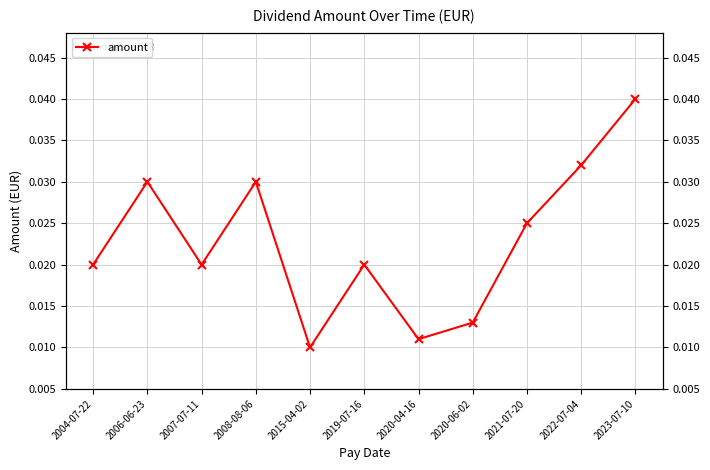

True or false: there are more than 1 points higher than both neighbors.

True